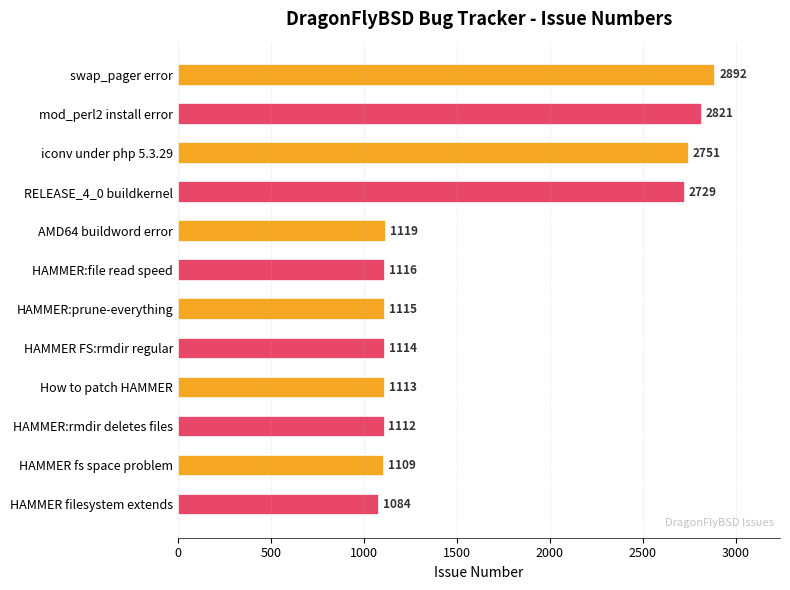

List the labels in order of value, largest first.

swap_pager error, mod_perl2 install error, iconv under php 5.3.29, RELEASE_4_0 buildkernel, AMD64 buildword error, HAMMER:file read speed, HAMMER:prune-everything, HAMMER FS:rmdir regular, How to patch HAMMER, HAMMER:rmdir deletes files, HAMMER fs space problem, HAMMER filesystem extends